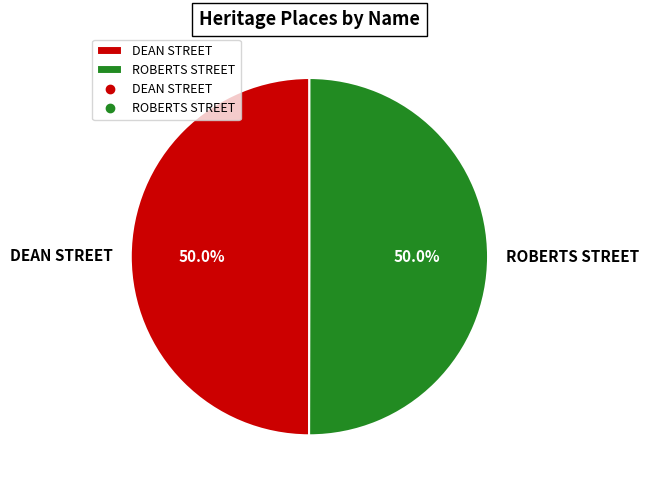

What percentage do DEAN STREET and ROBERTS STREET together represent?

100.0%